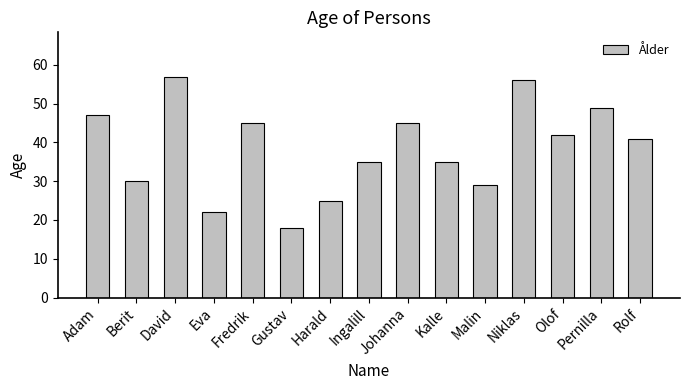

Reading left to right, extract all data points from this chart.

47	30	57	22	45	18	25	35	45	35	29	56	42	49	41